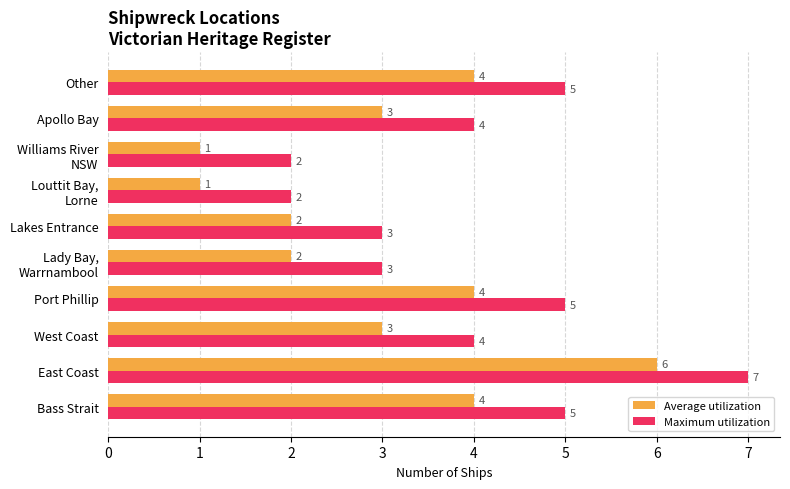

True or false: Maximum utilization has a value of 3 at Lakes Entrance.

True